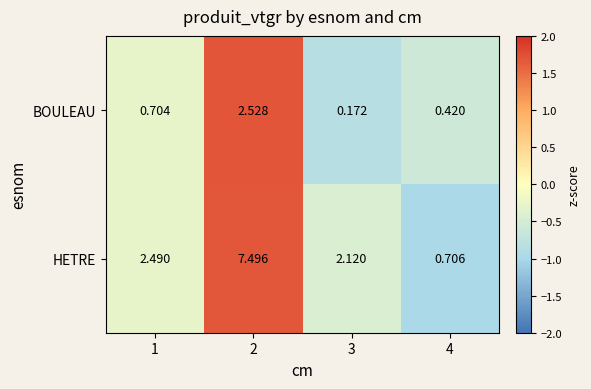

At 2, list the series in order from smallest to largest.

BOULEAU, HETRE